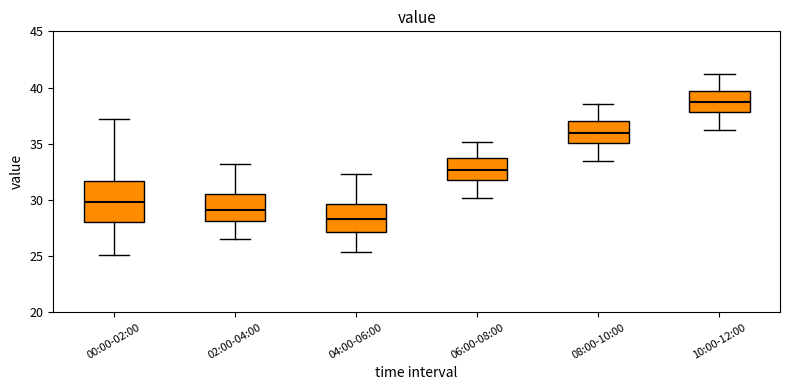

Where is the upper edge of the box for 06:00-08:00 on the y-axis? The values are not printed on the chart, so give them approximately, as read against the axis.

33.5